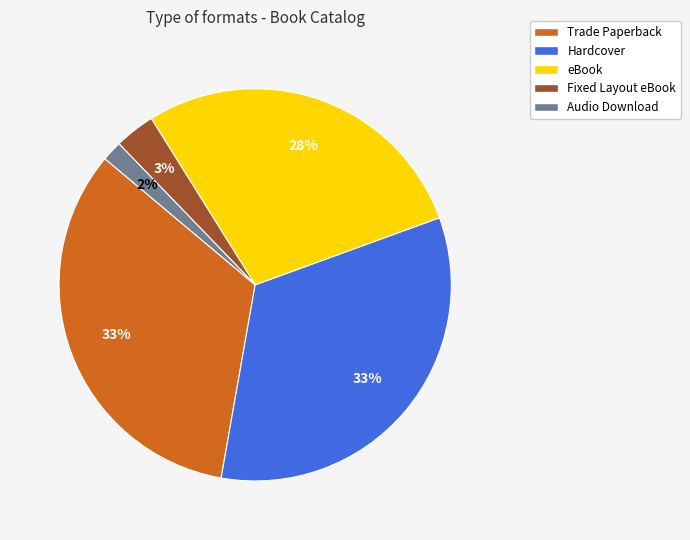

What is the smallest slice in the pie chart?

Audio Download